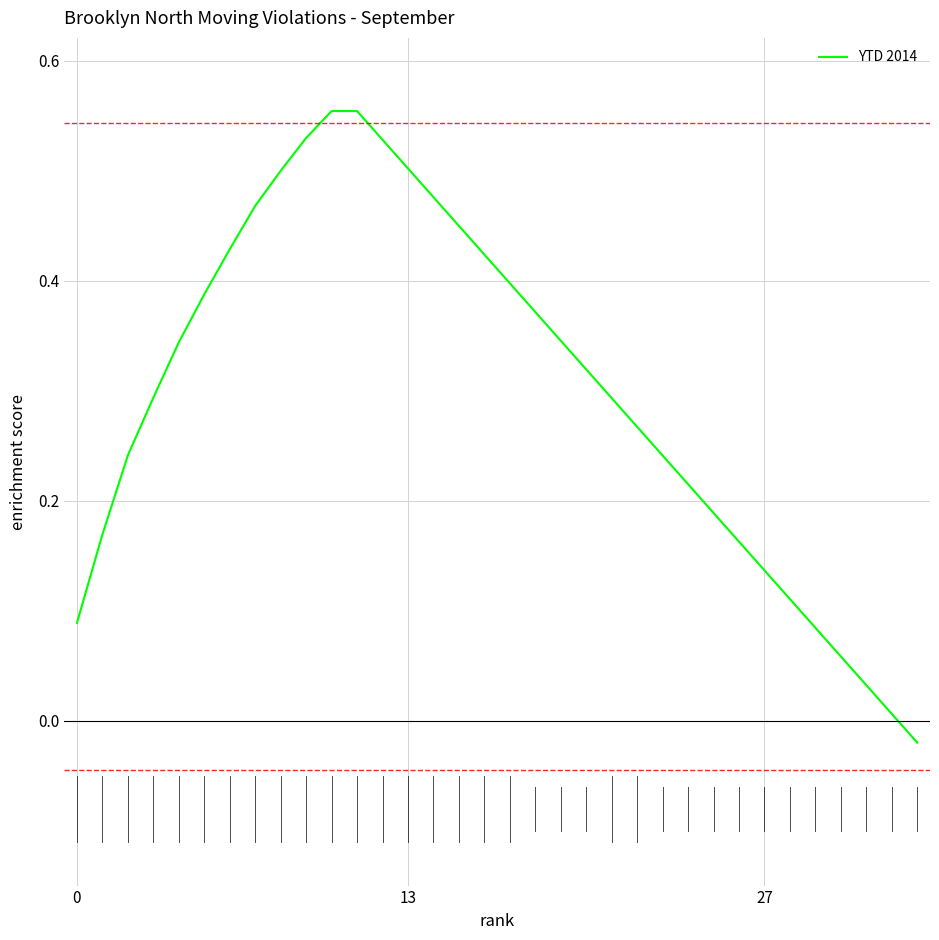

How many lines are shown in the chart?

1